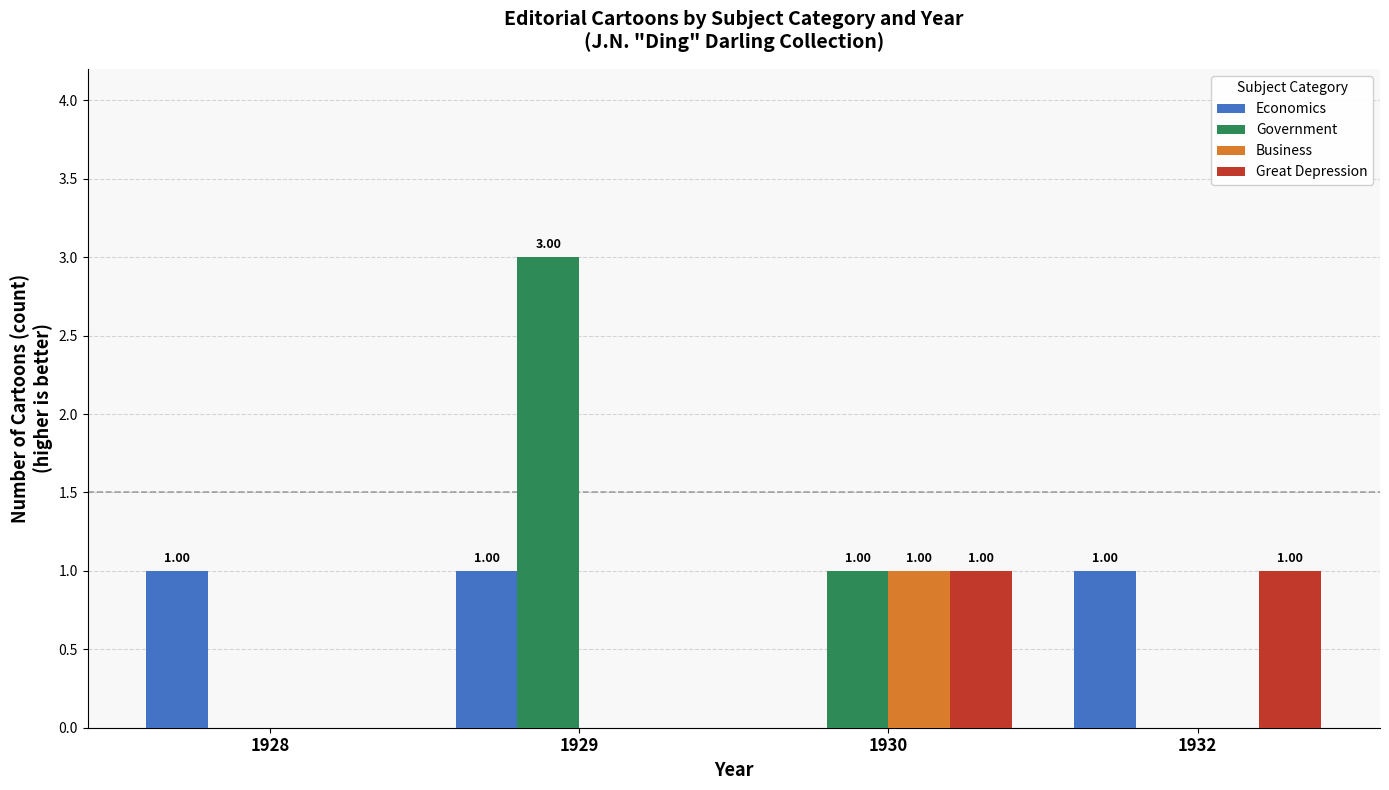

Count the Great Depression values in the range 0 to 1.

4